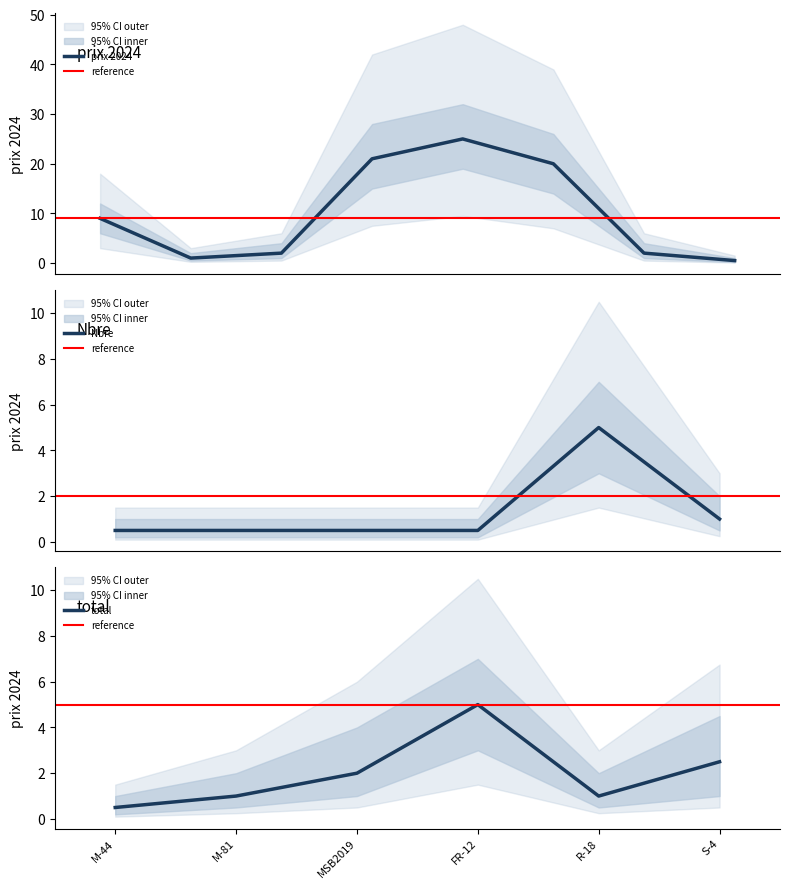

The value of total at M-81 is 1.6. True or false?

False